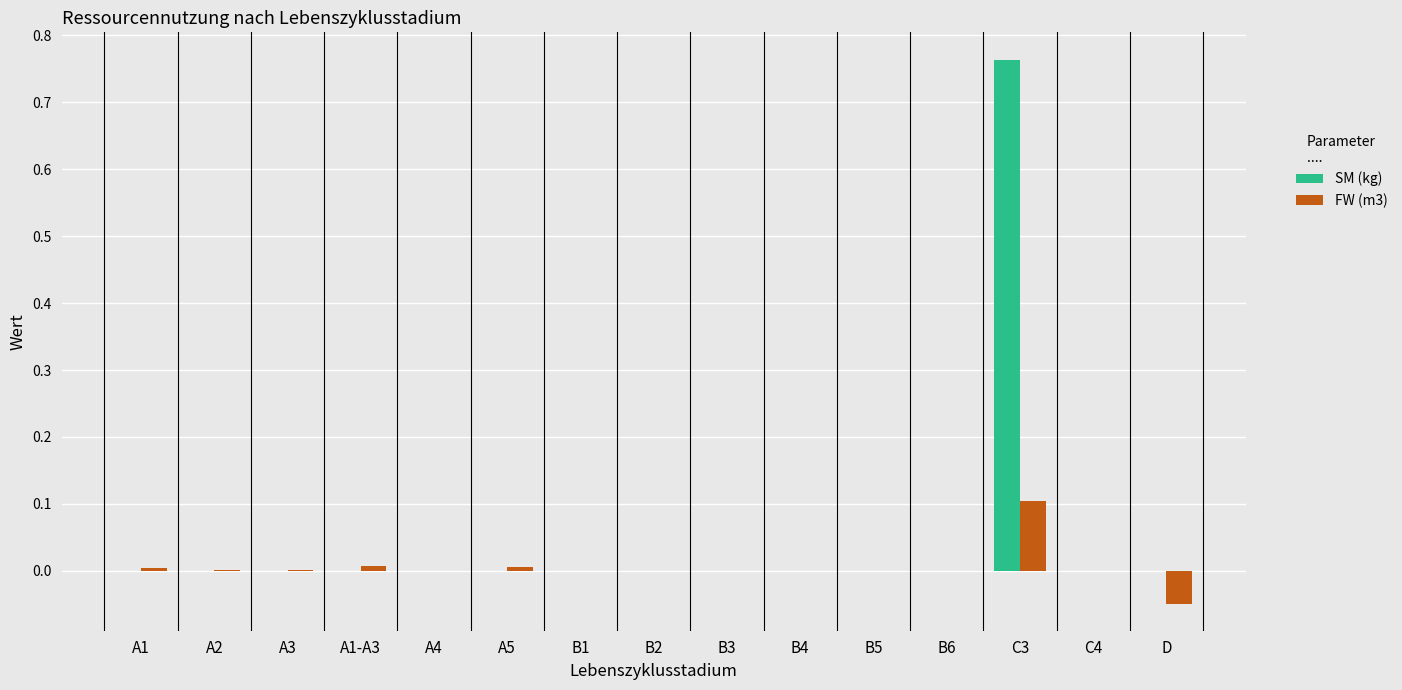

Which series has the largest total across all categories?

SM (kg)